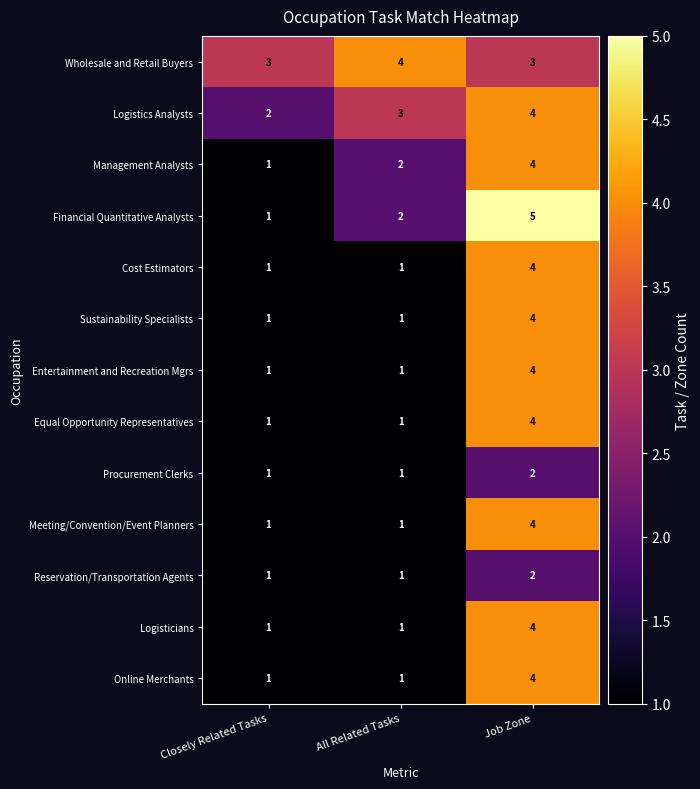

Between Closely Related Tasks and Job Zone, which series saw the biggest shift?

Financial Quantitative Analysts